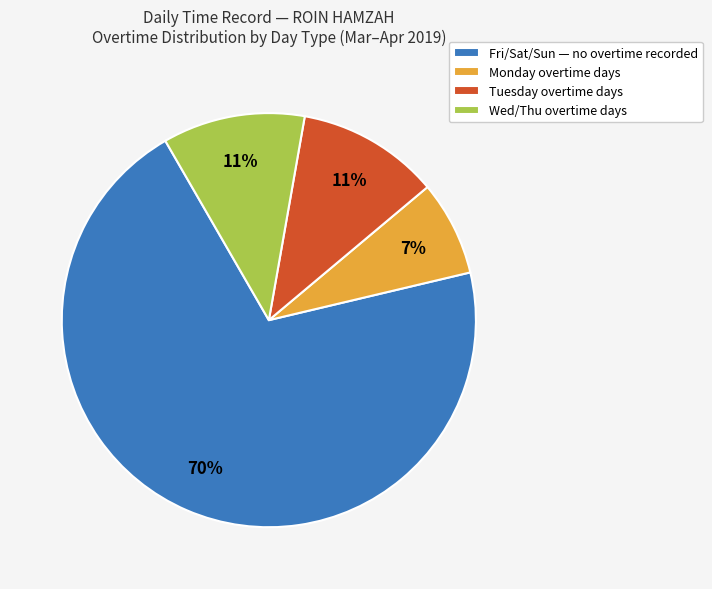

What percentage is the Wed/Thu overtime days slice, to the nearest percent?

11%